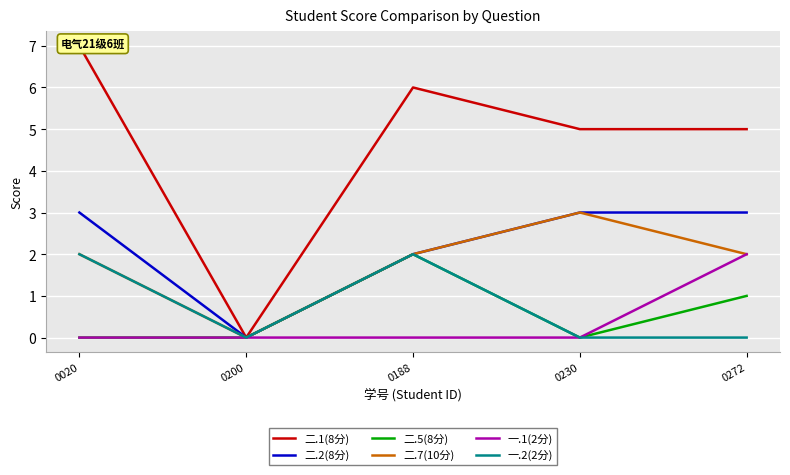

True or false: 一.1(2分) and 一.2(2分) intersect in this chart.

False